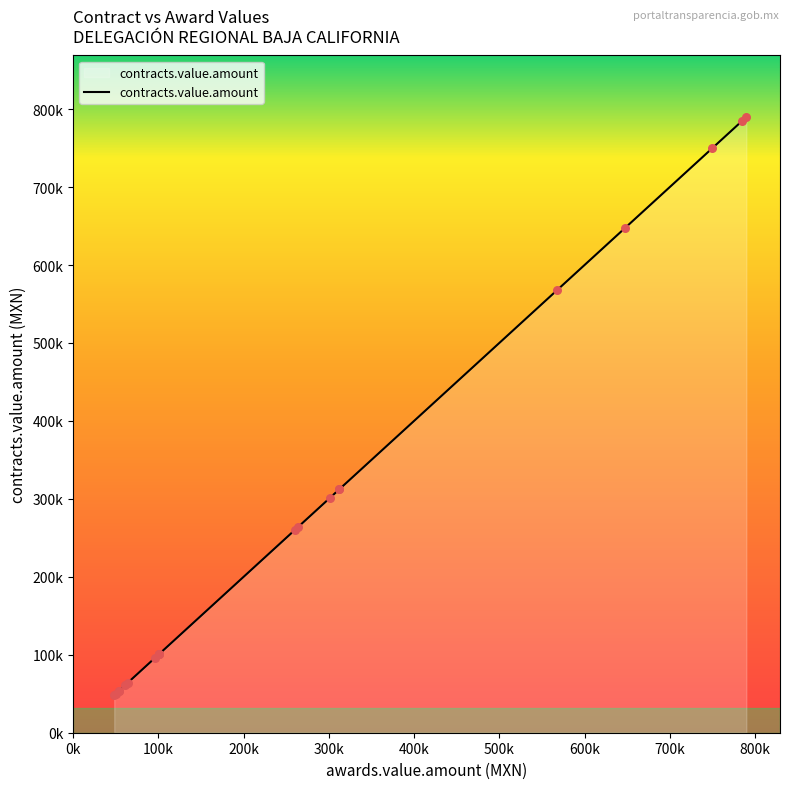

Approximately how many times larger is the value at SAE/0737/2010 compared to SAE/00049/2015?

0.5